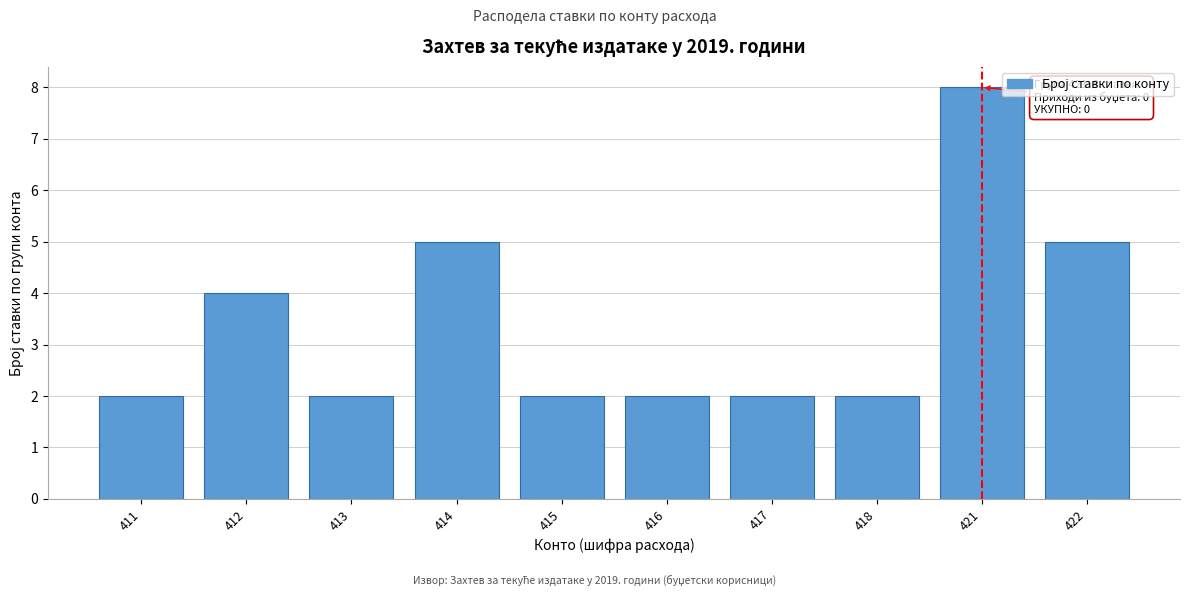

Reading left to right, transcribe all the data shown in this chart.

2	4	2	5	2	2	2	2	8	5